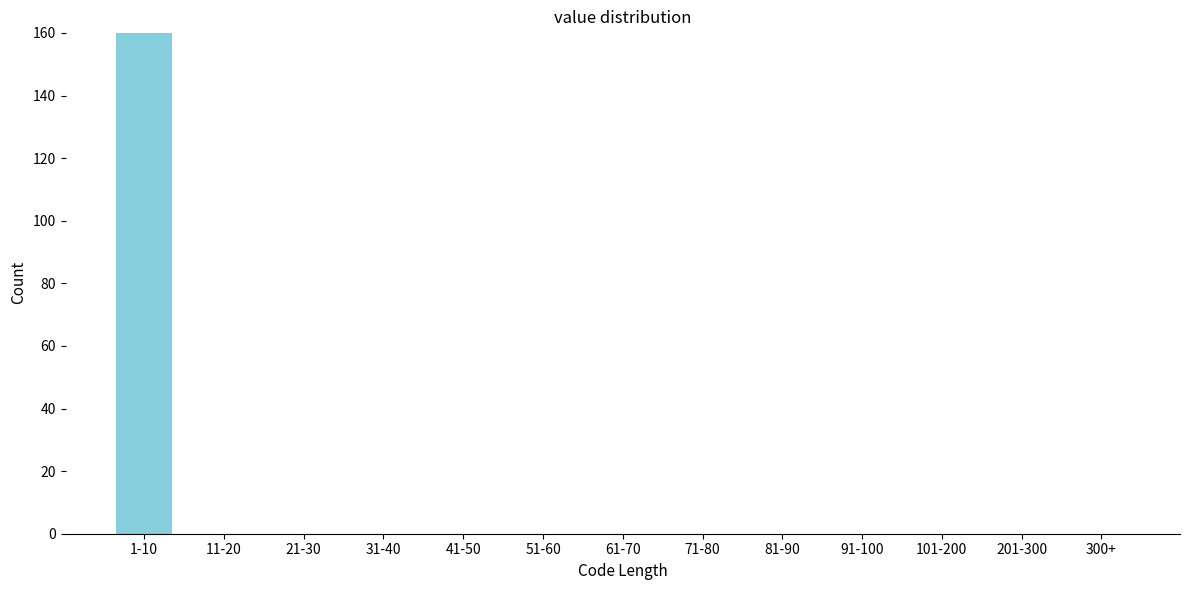

Reading right to left, list all the values displayed in this chart.

300+=0	201-300=0	101-200=0	91-100=0	81-90=0	71-80=0	61-70=0	51-60=0	41-50=0	31-40=0	21-30=0	11-20=0	1-10=160